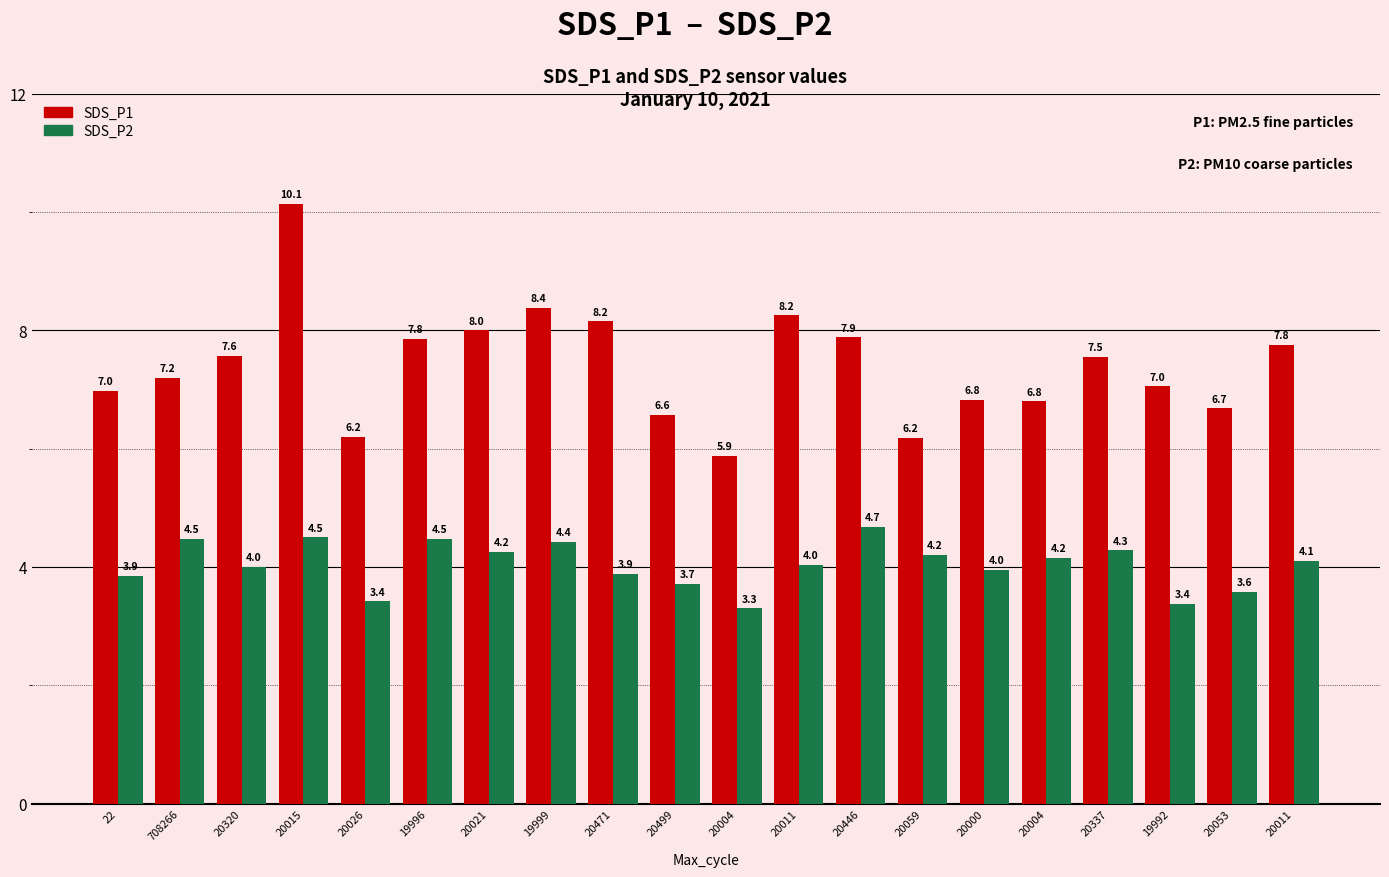

The SDS_P2 series shows 7.1 at 19999. True or false?

False